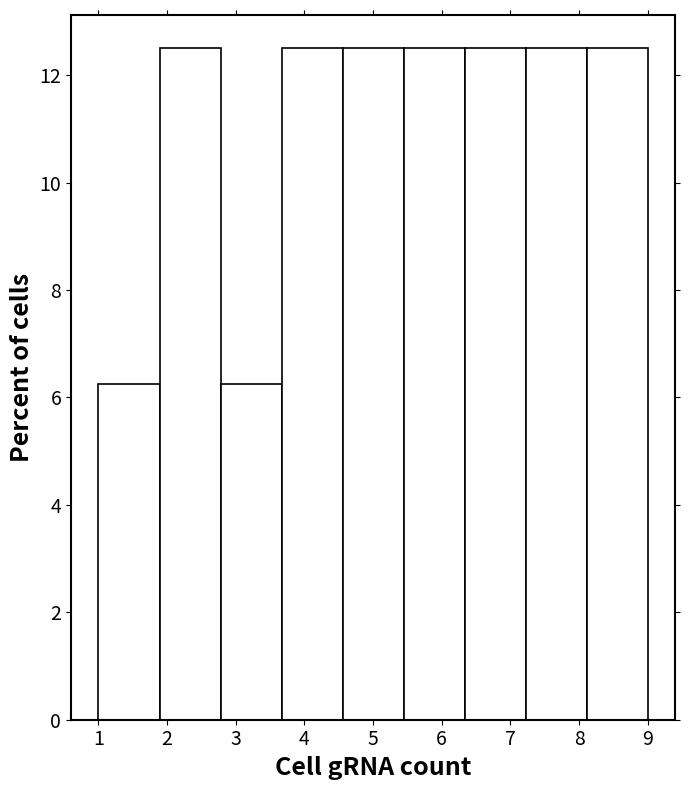

How tall is the bar that spans 5.4 to 6.3 on the x-axis? Neither the bar edges nor the heights are printed on the chart, so give them approximately, as read against the axes.

12.6